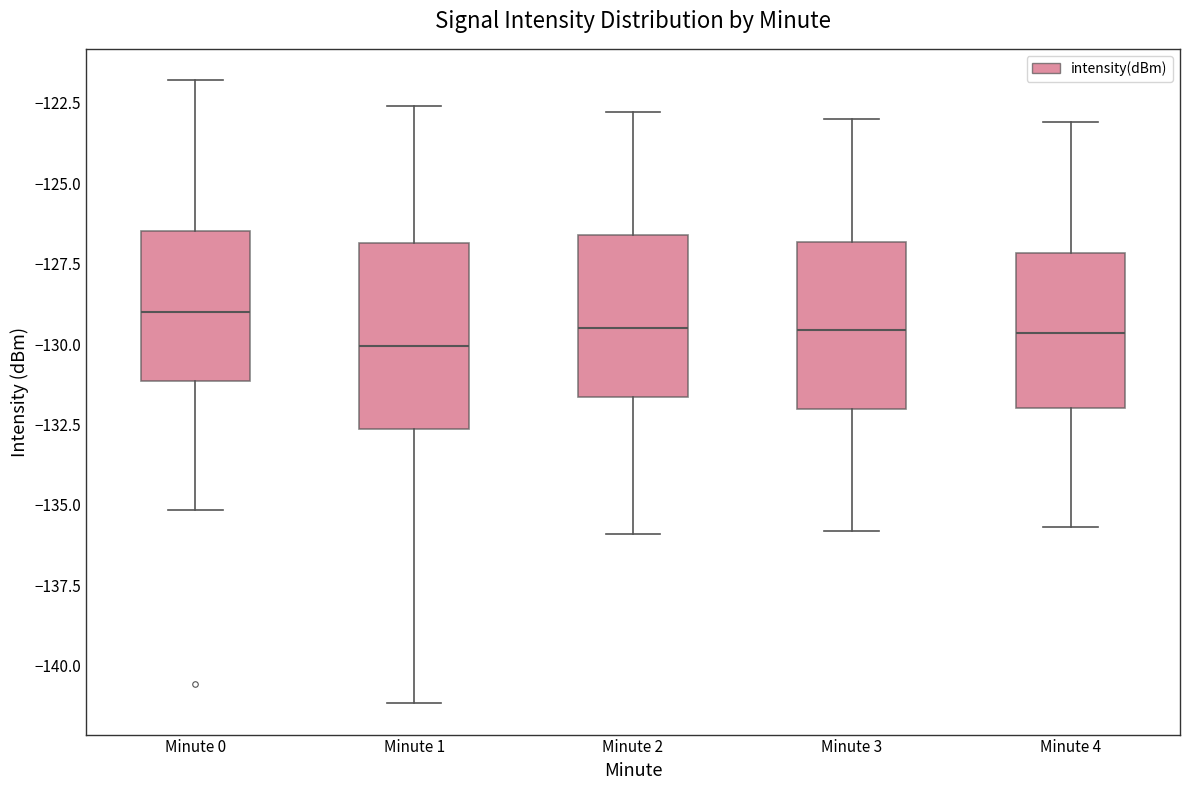

Reading left to right, read every box against the y-axis: the position of its median line, the range the box covers, and the ends of its whiskers. The values are not printed on the chart, so give them approximately, as read against the axis.

Minute 0: median -129.0, box -131.0 to -126.5, whiskers -135.0 to -122.0
Minute 1: median -130.0, box -132.5 to -127.0, whiskers -141.0 to -122.5
Minute 2: median -129.5, box -131.5 to -126.5, whiskers -136.0 to -123.0
Minute 3: median -129.5, box -132.0 to -127.0, whiskers -136.0 to -123.0
Minute 4: median -129.5, box -132.0 to -127.0, whiskers -135.5 to -123.0